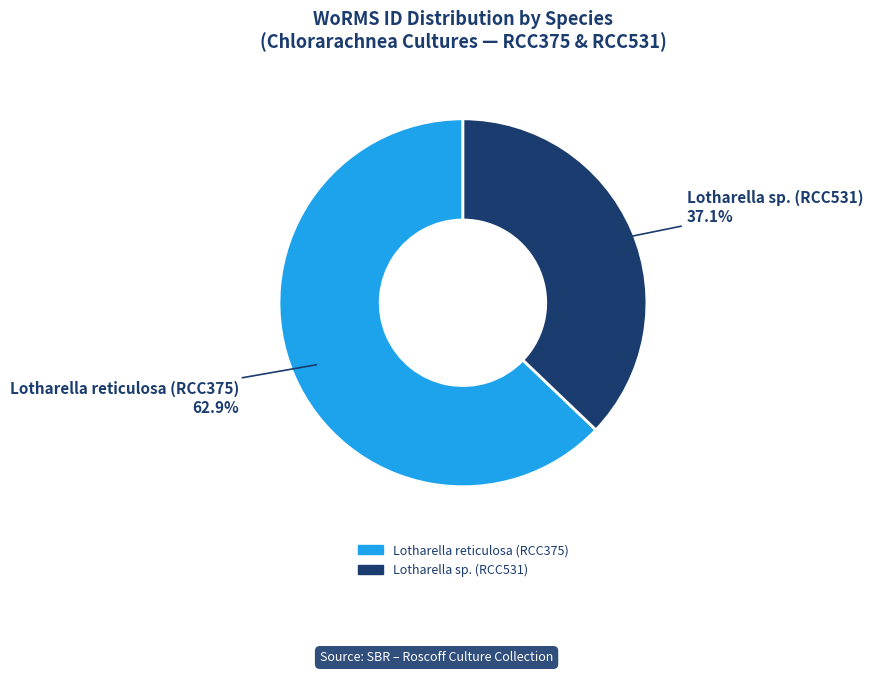

To the nearest percent, what portion does Lotharella reticulosa (RCC375) represent?

63%